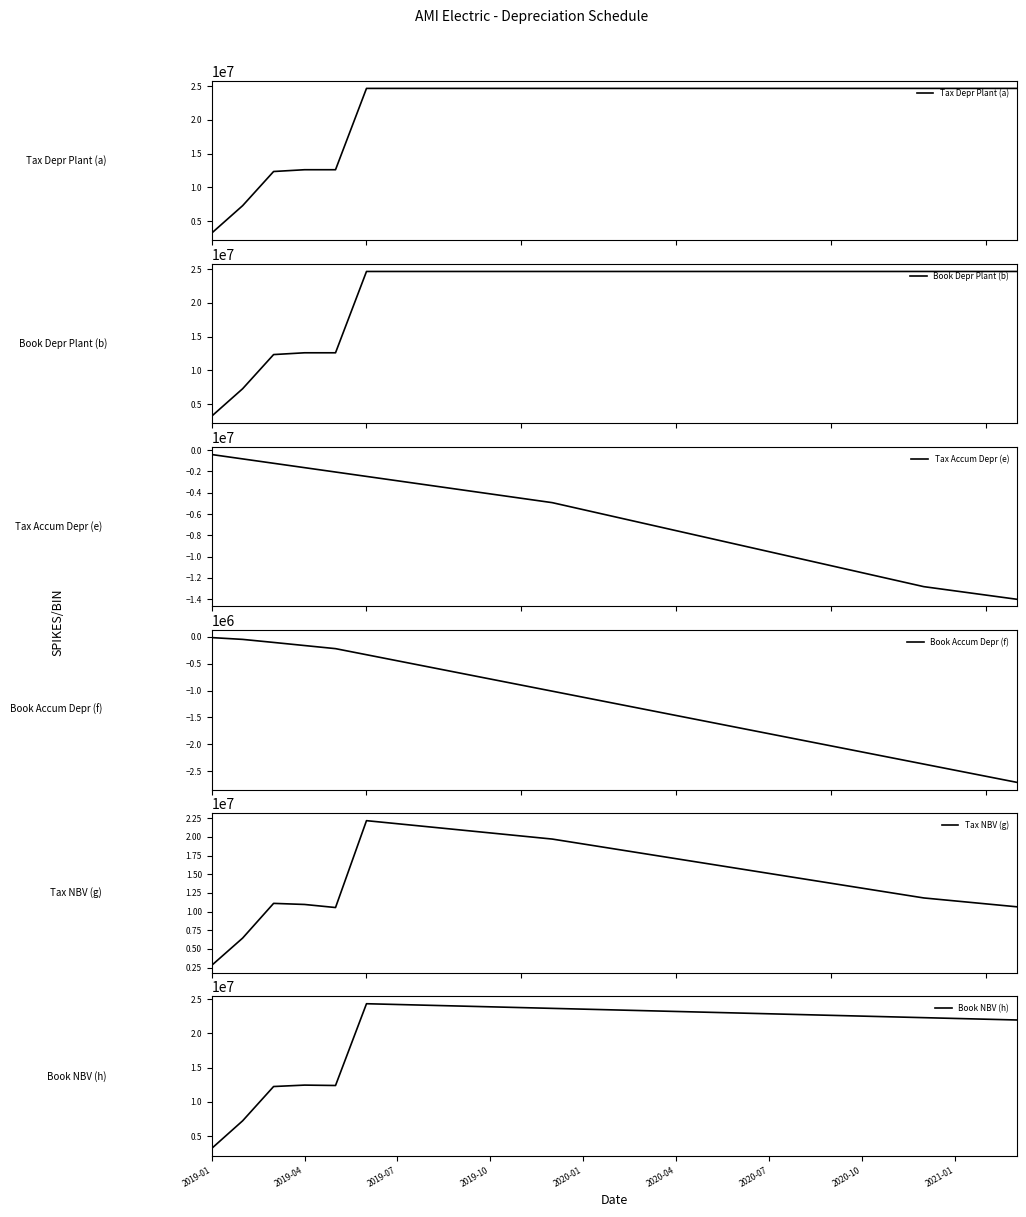

True or false: Tax Accum Depr (e) and Tax Depr Plant (a) cross at least once.

False